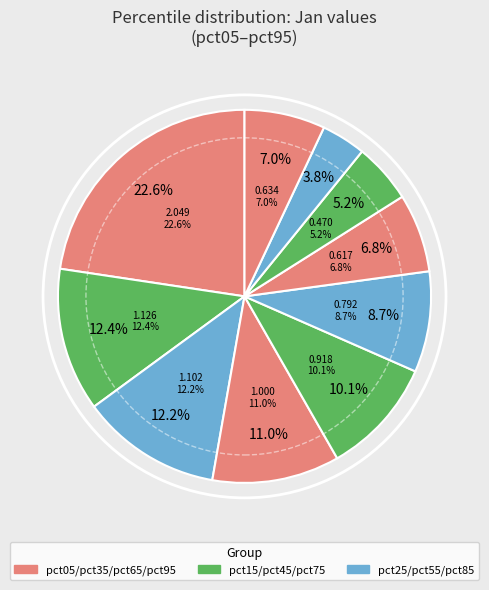

Rank the categories by value from lowest to highest.

pct85, pct75, pct65, pct95, pct55, pct45, pct35, pct25, pct15, pct05